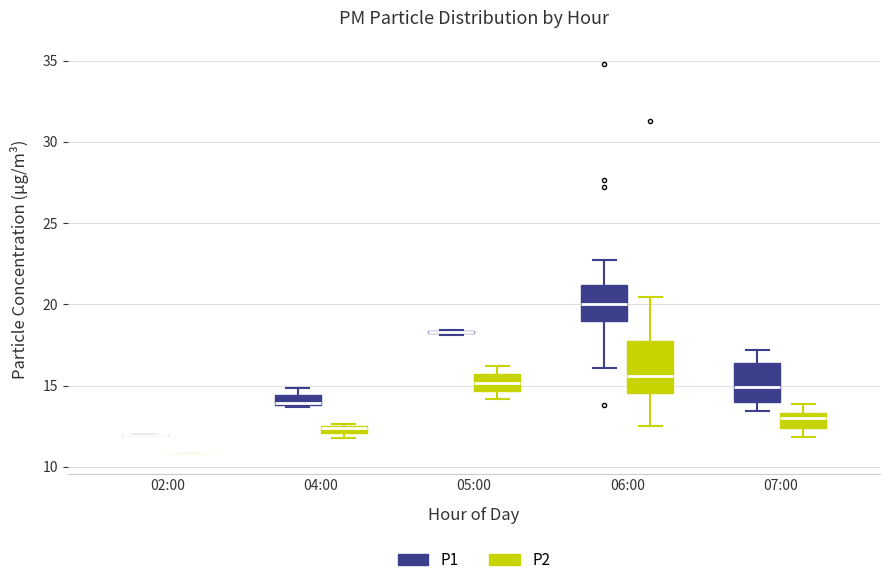

Which box is the tallest, from its lower edge to its upper edge?

06:00 (P2)